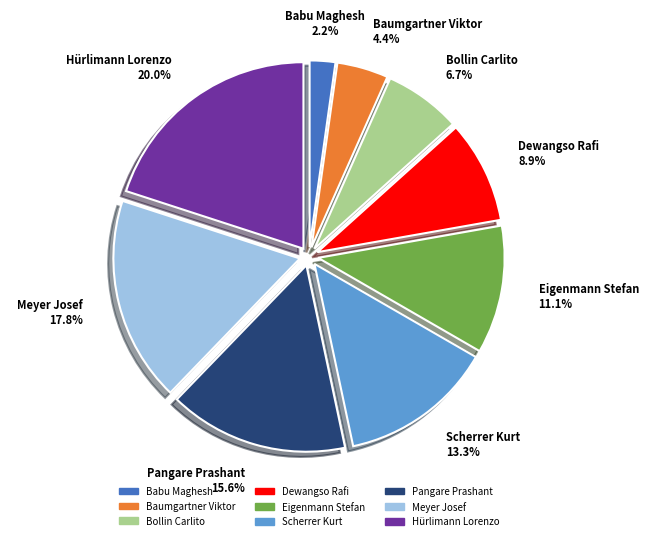

Rank the categories by value from lowest to highest.

Babu Maghesh, Baumgartner Viktor, Bollin Carlito, Dewangso Rafi, Eigenmann Stefan, Scherrer Kurt, Pangare Prashant, Meyer Josef, Hürlimann Lorenzo